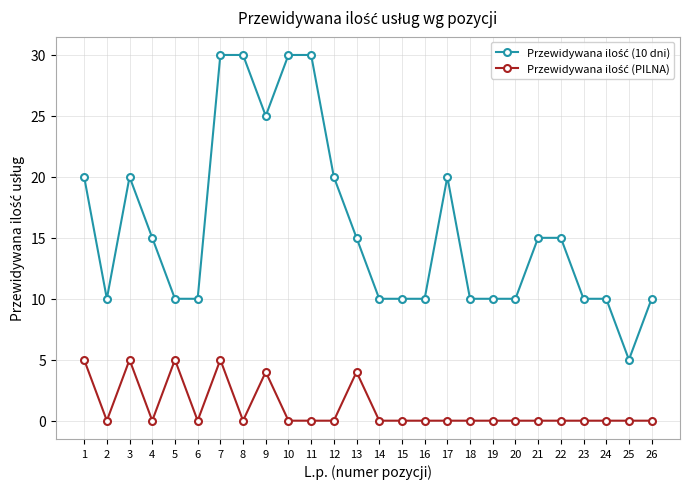

What is the spread (max minus min) of values at 11?

30